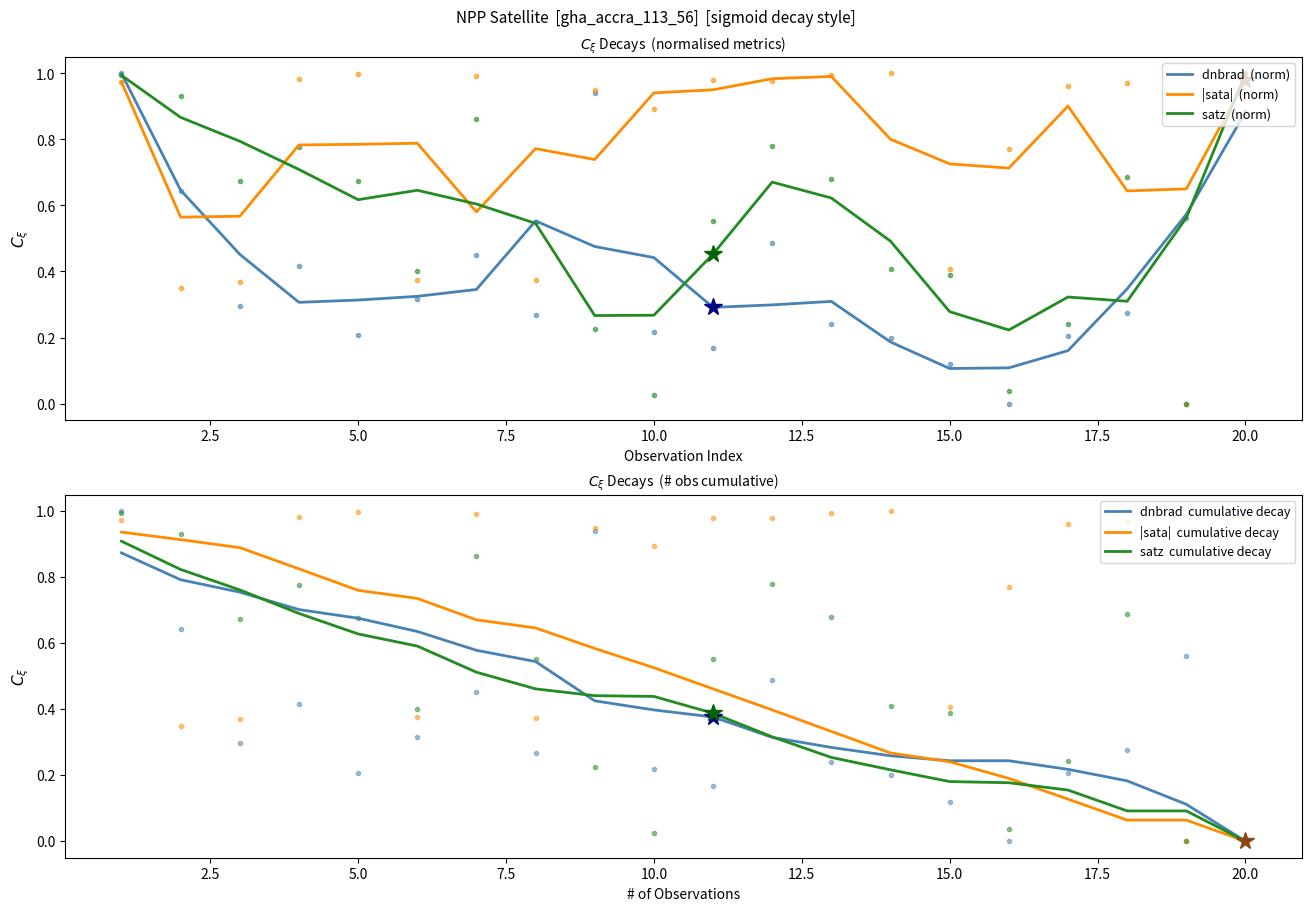

How many categories are shown in the chart?

20